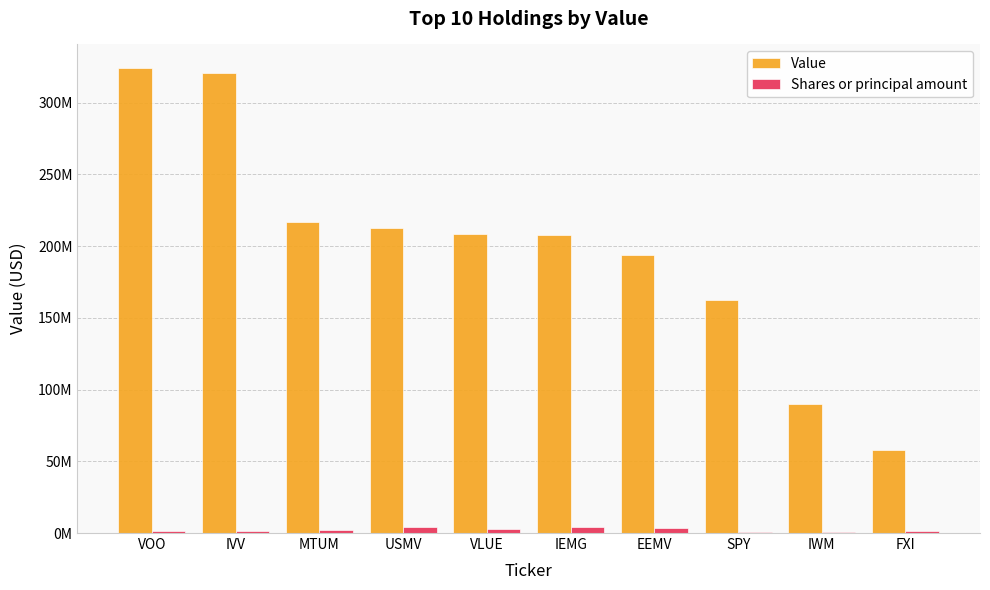

What is the smallest value displayed?

550000